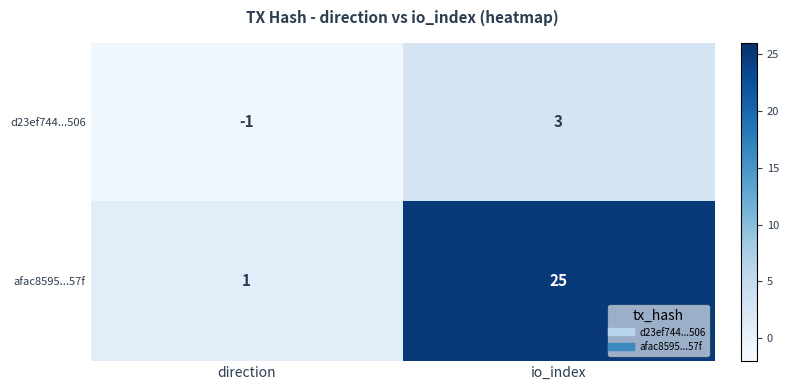

Read the afac8595...57f value at io_index.

25